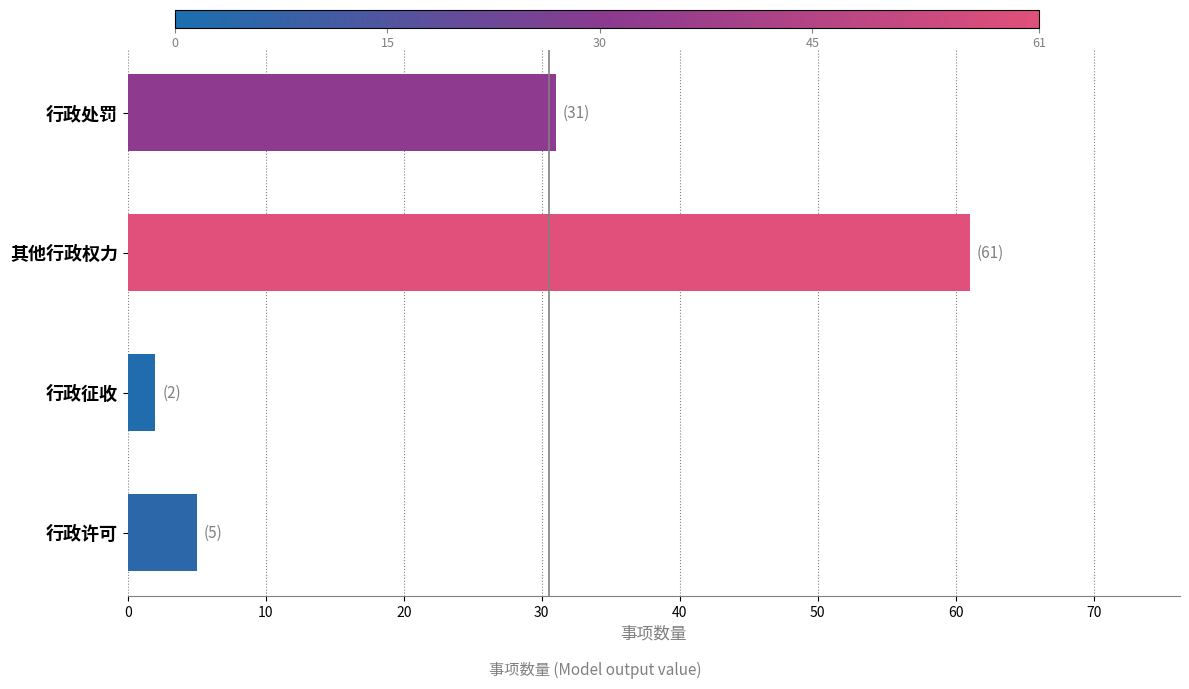

Which has a higher value, 其他行政权力 or 行政许可?

其他行政权力